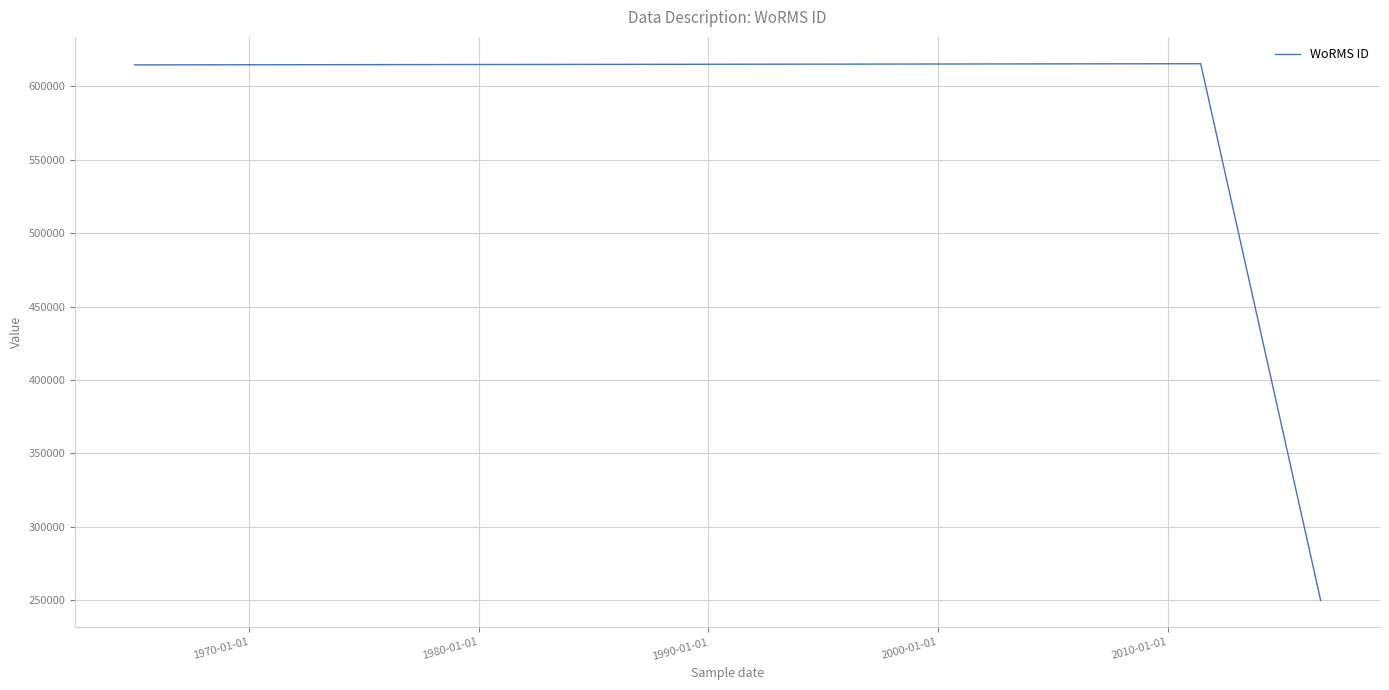

Does the chart display data point markers on the line(s)?

No